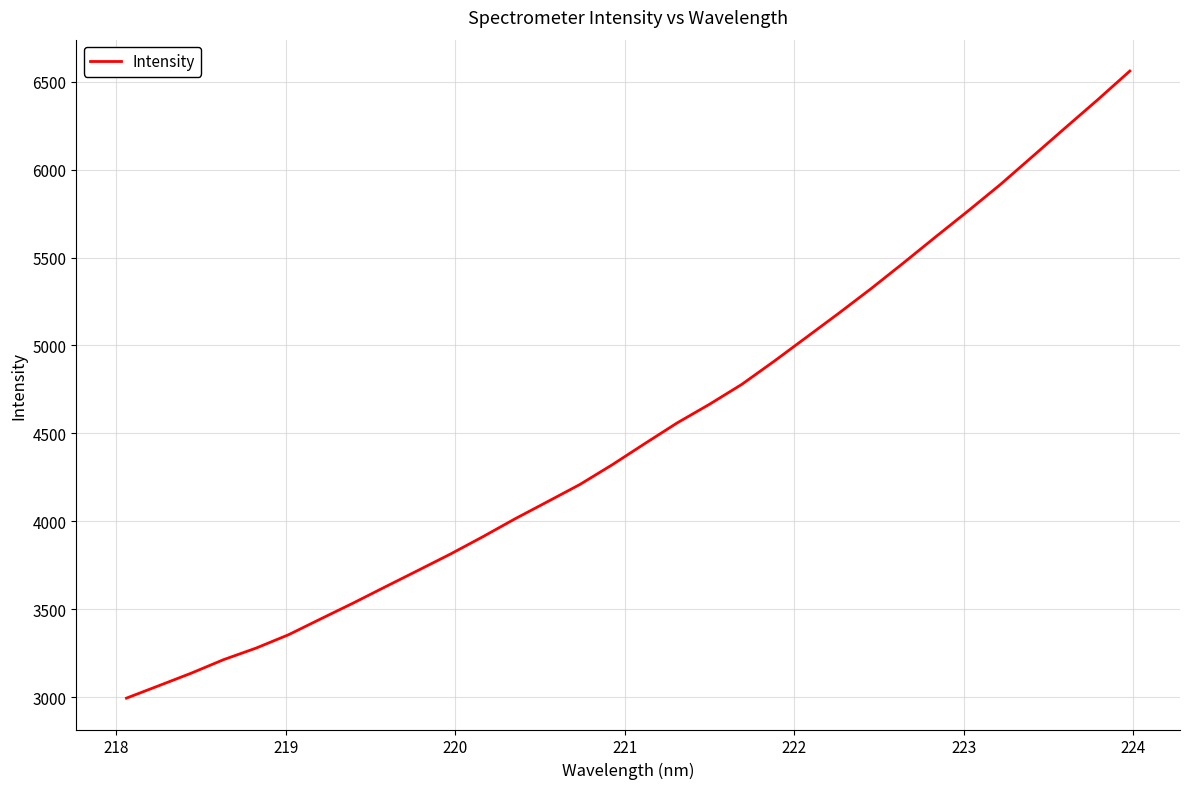

What is the minimum value shown in the chart?

2995.1